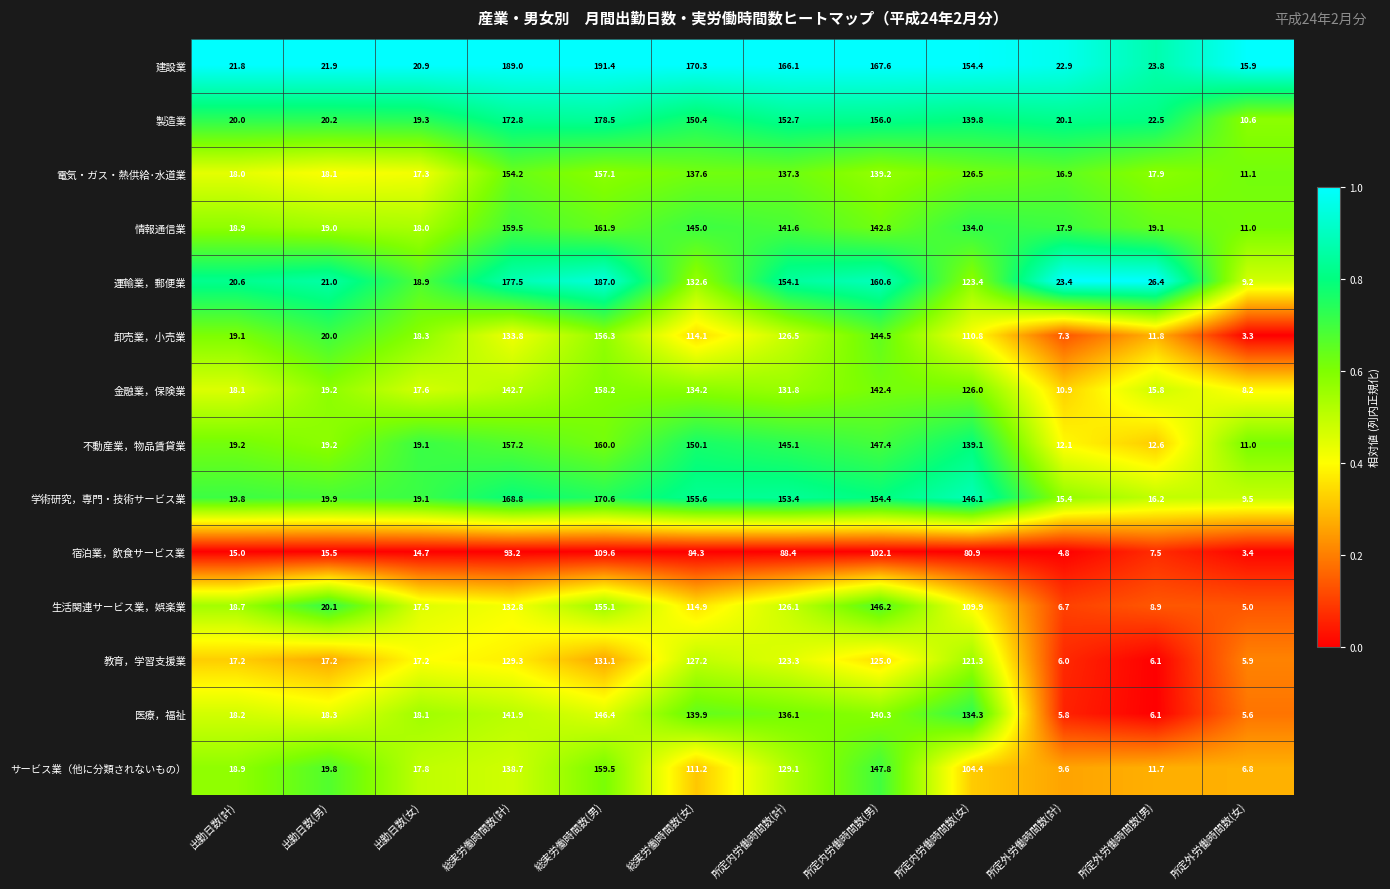

What is the spread (max minus min) of values at 総実労働時間数(女)?

86.0